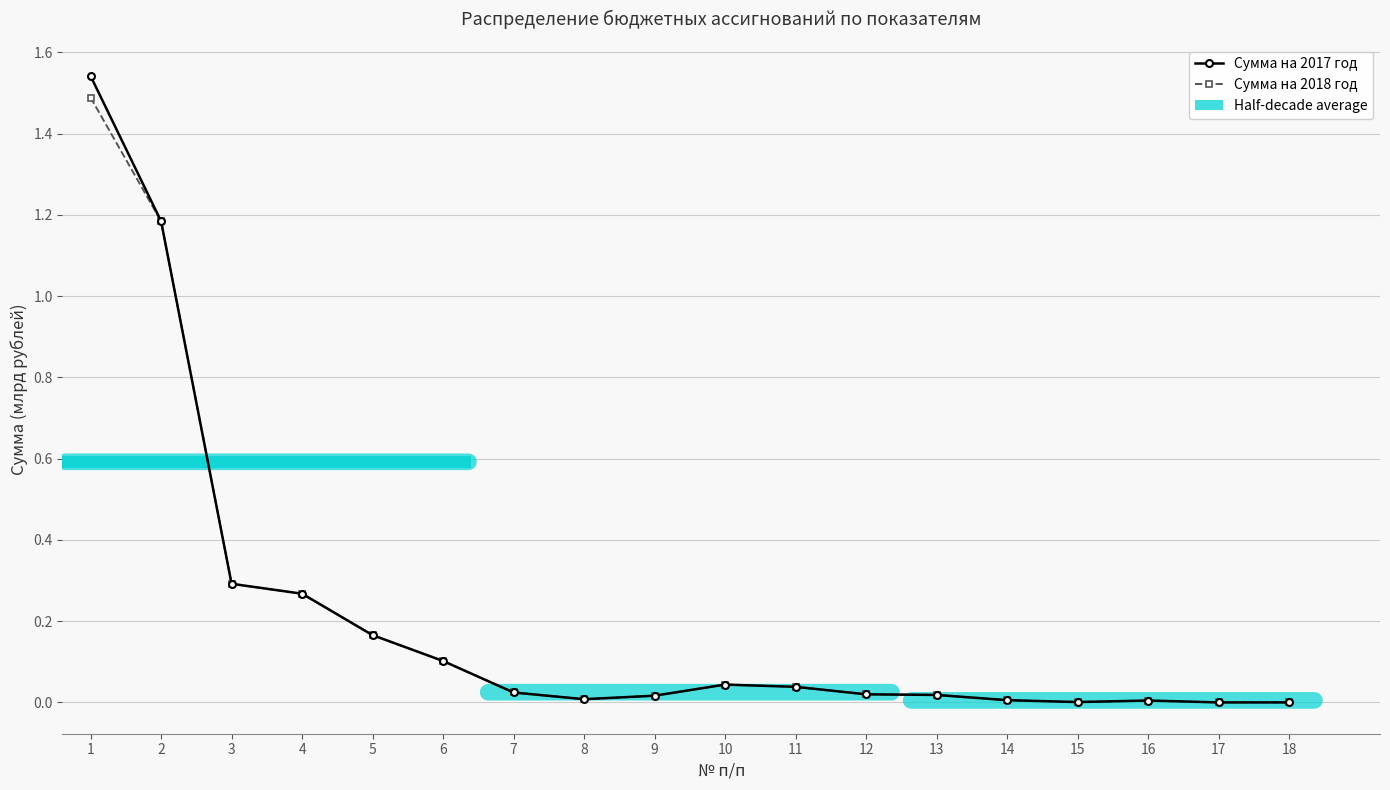

Which category has the highest value in the Сумма на 2017 год series?

1